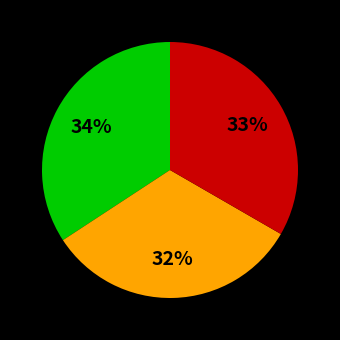

To the nearest percent, what is the average slice percentage?

33%